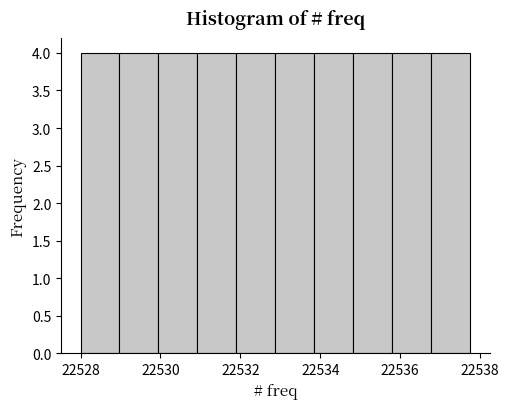

Reading left to right, list every bar in this chart as the range it spans on the x-axis followed by its height. Neither the bar edges nor the heights are printed on the chart, so give them approximately, as read against the axes.

22528.0 to 22529.0: 4
22529.0 to 22530.0: 4
22530.0 to 22531.0: 4
22531.0 to 22532.0: 4
22532.0 to 22532.8: 4
22532.8 to 22533.8: 4
22533.8 to 22534.8: 4
22534.8 to 22535.8: 4
22535.8 to 22536.8: 4
22536.8 to 22537.8: 4